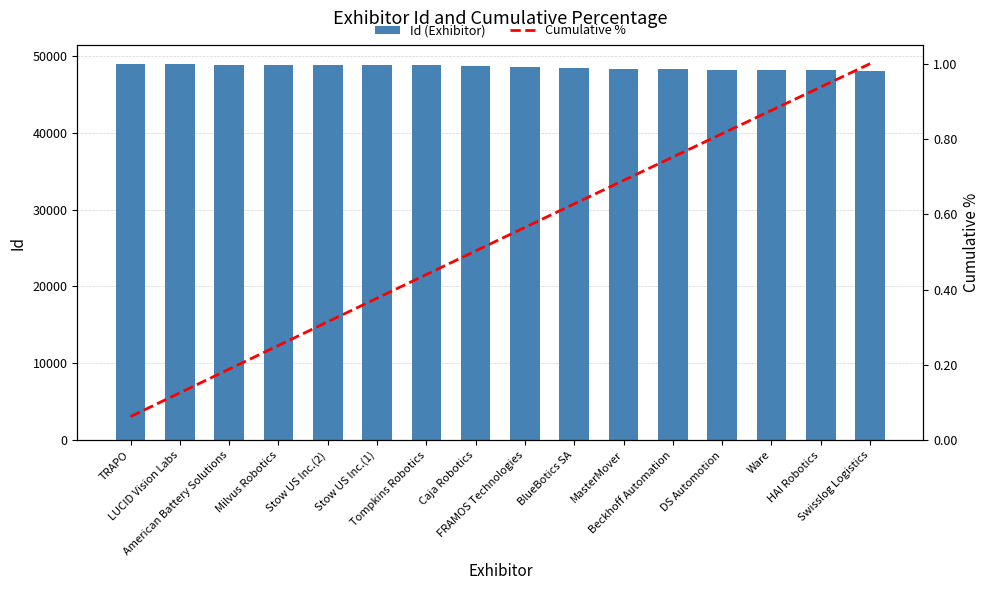

Does the chart contain stacked bars?

No